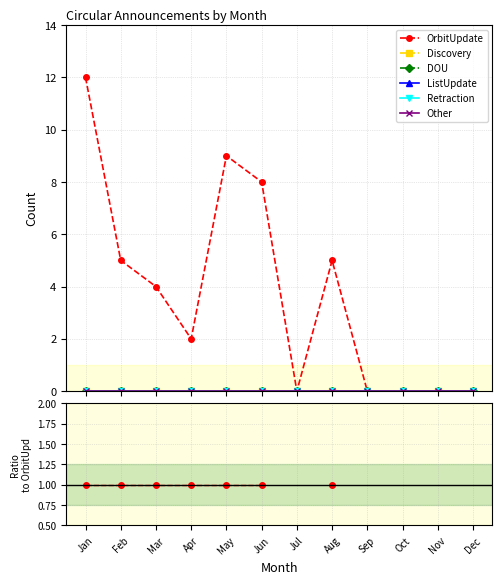

Which series has the largest range (max minus min)?

OrbitUpdate